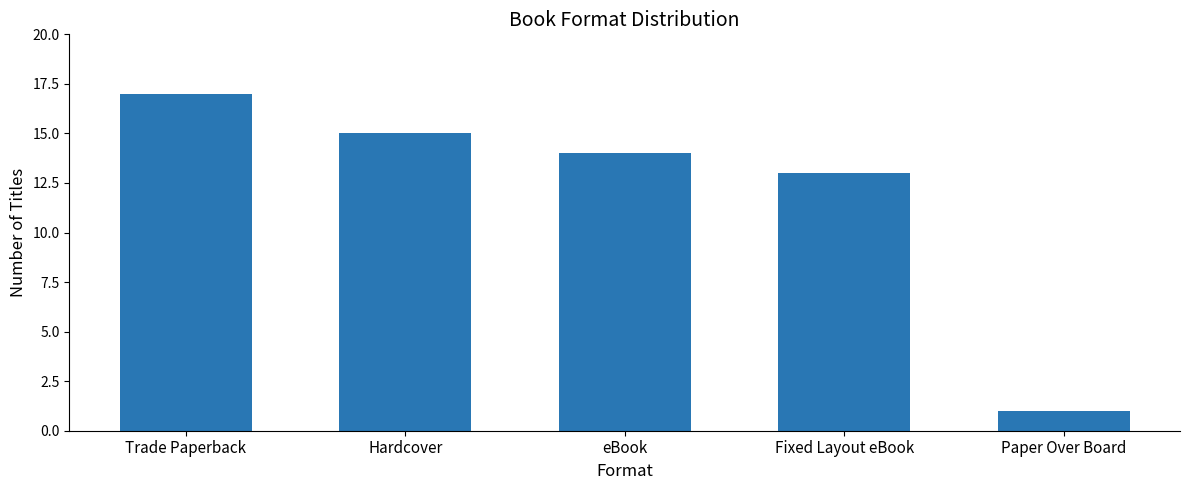

What is the average value?

12